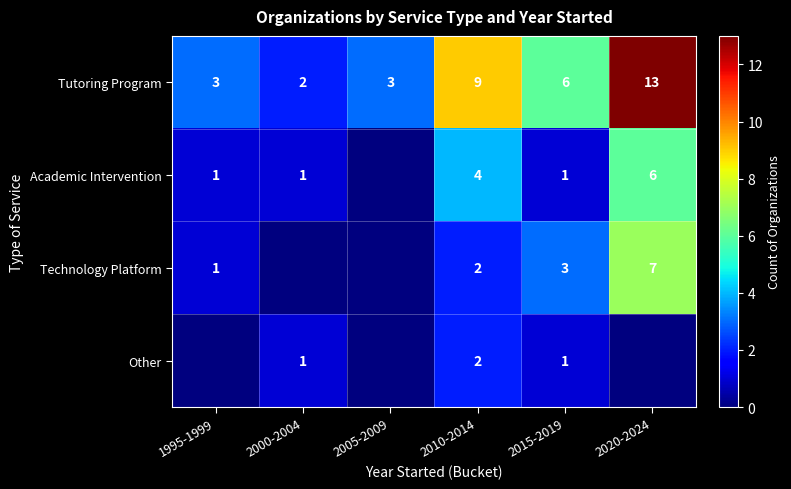

At which label is Tutoring Program closest to 7?

2015-2019